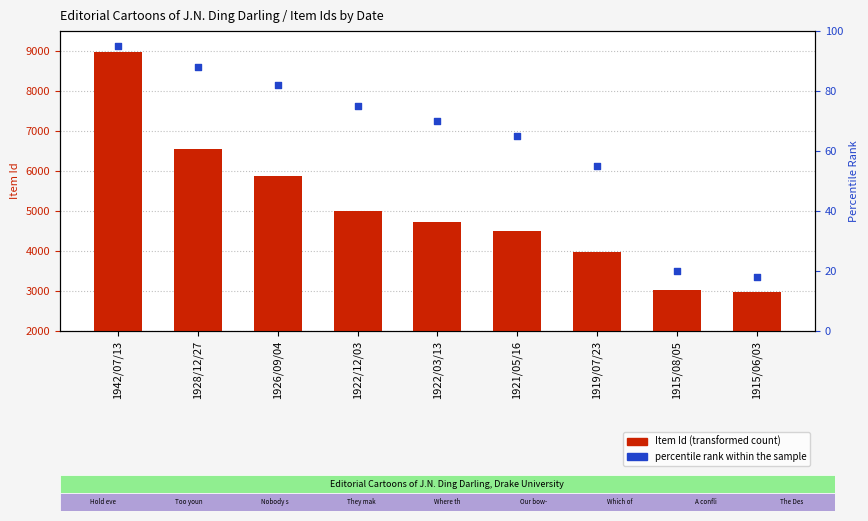

What are all the series names shown in the legend?

Item Id (transformed count), percentile rank within the sample